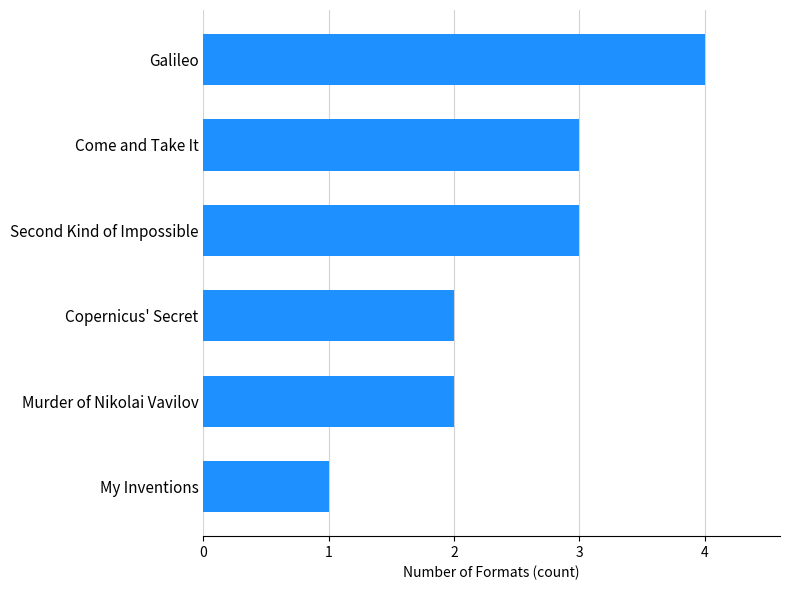

Reading bottom to top, extract all data points from this chart.

1	2	2	3	3	4